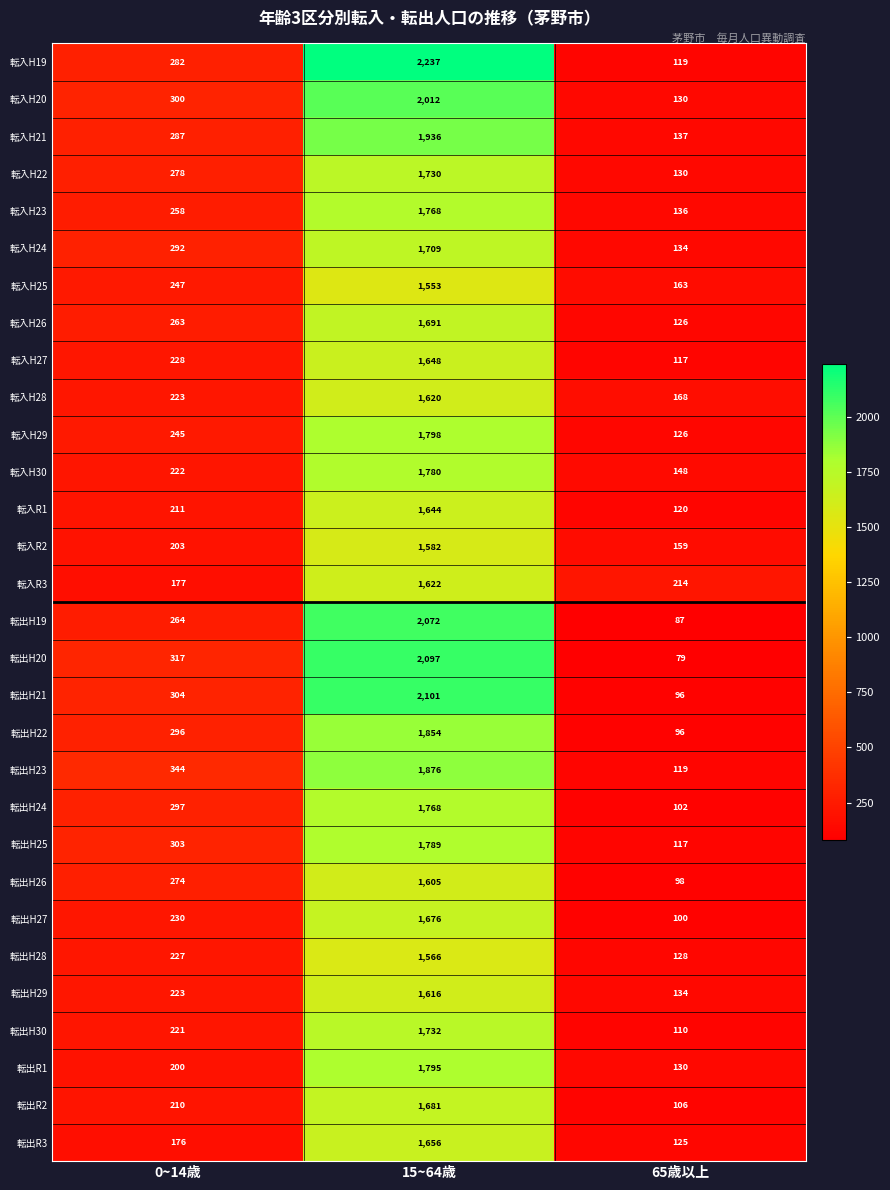

Is the value of 転入R1 at 0~14歳 greater than the value of 転出H19 at 15~64歳?

No